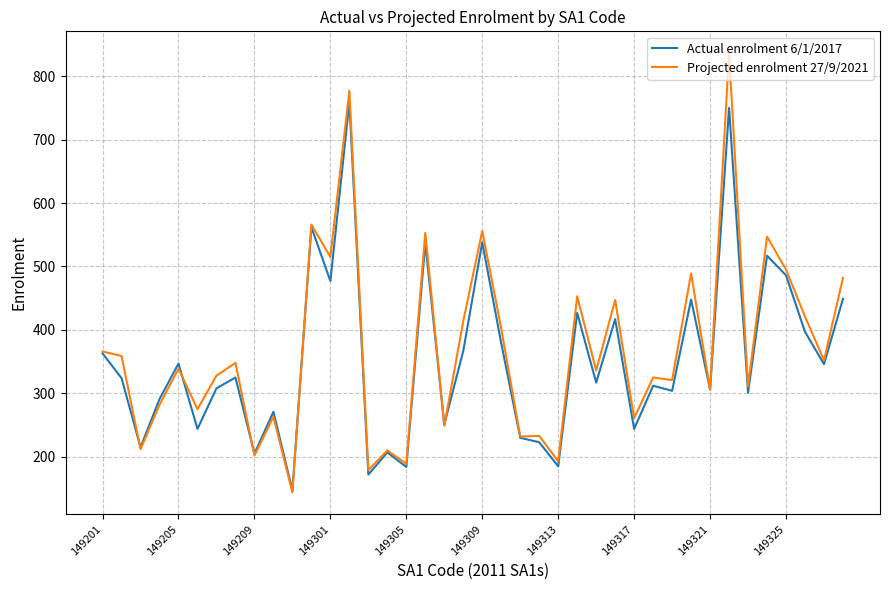

What is the maximum value shown in the chart?

836